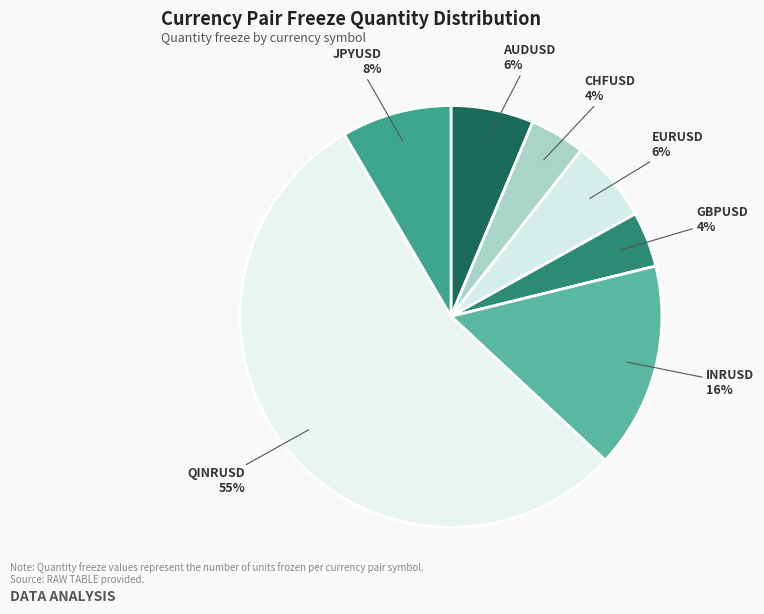

Which category has the biggest portion of the pie?

QINRUSD